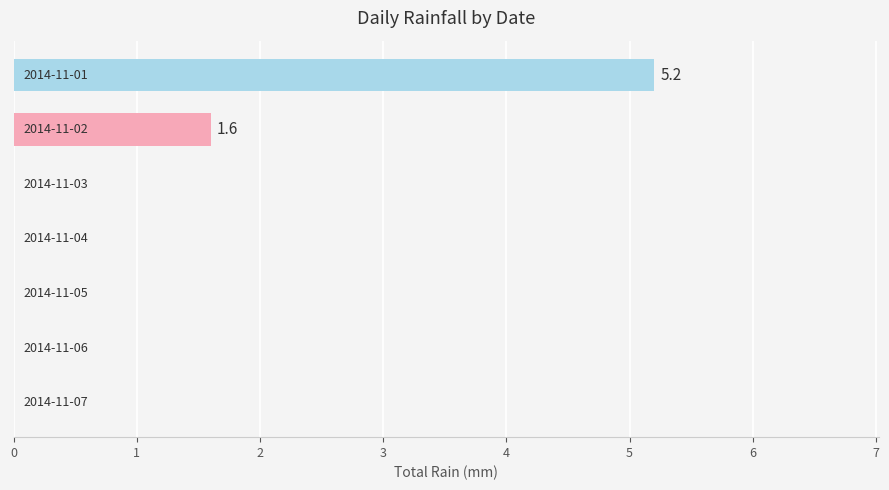

Are the bars horizontal?

Yes